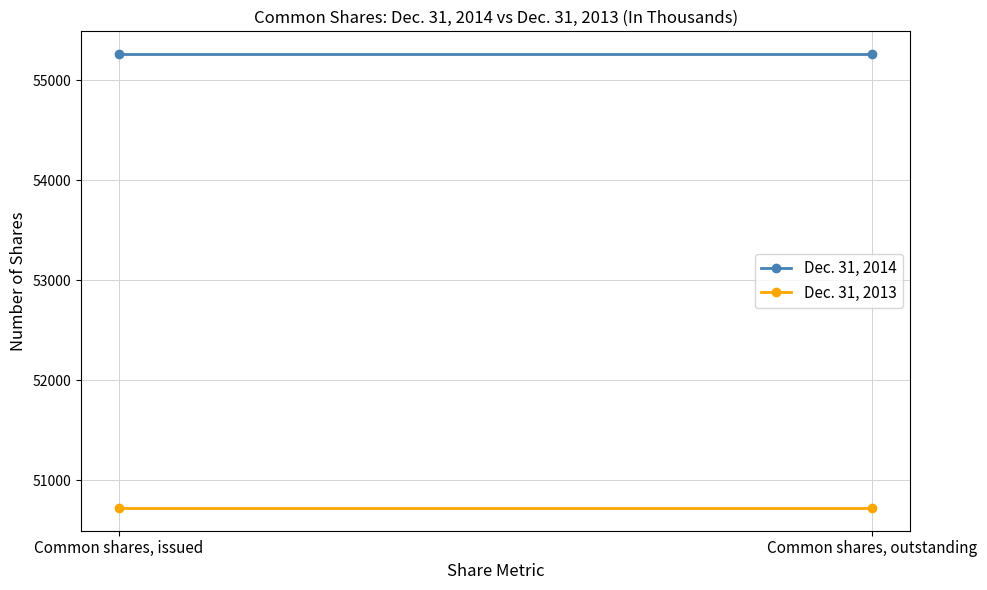

The value of Dec. 31, 2013 at Common shares, outstanding is 34473. True or false?

False